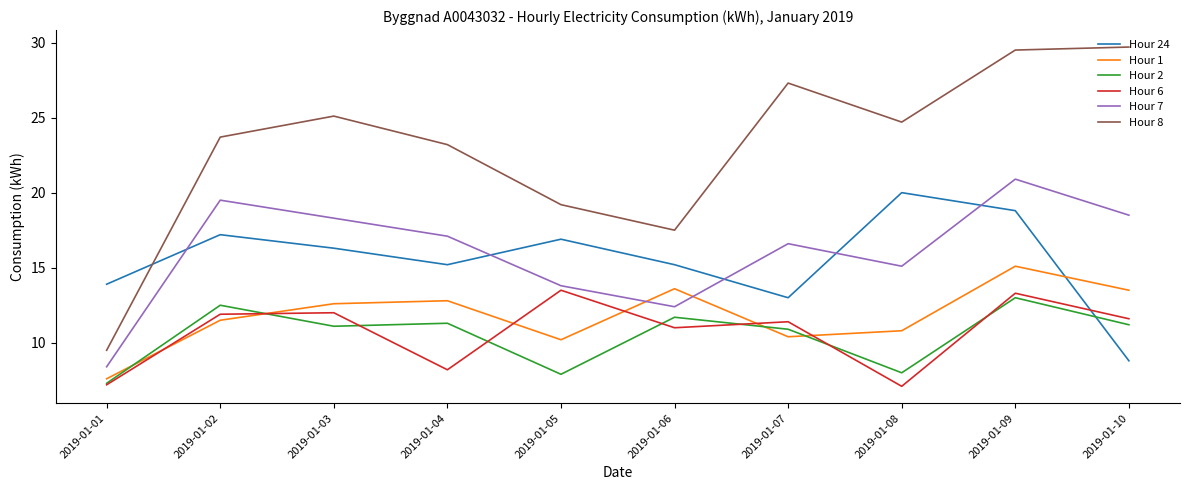

Is it true that Hour 24 equals 15.2 at 2019-01-06?

True